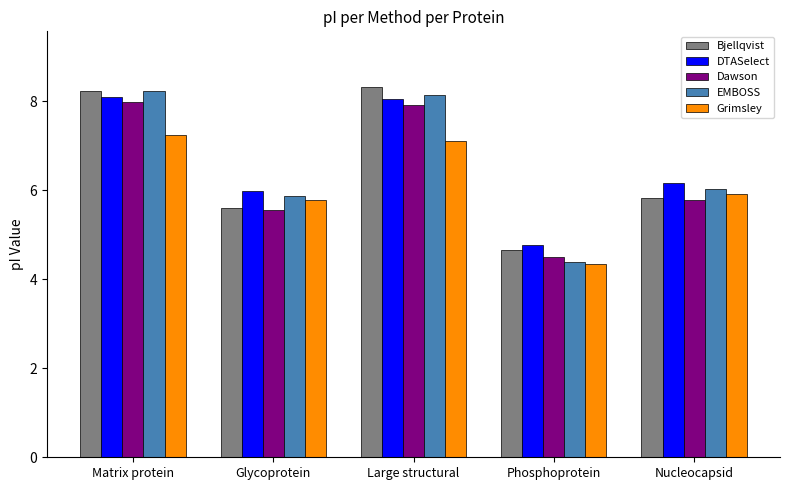

How many groups of bars are there?

5